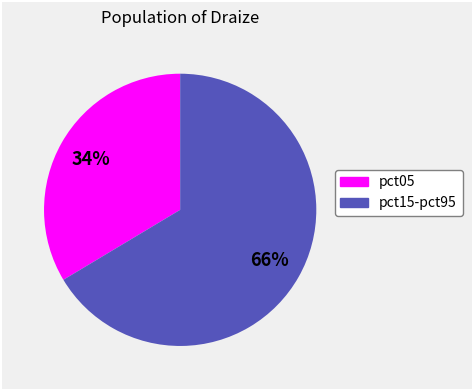

To the nearest percent, what is the average slice percentage?

50%